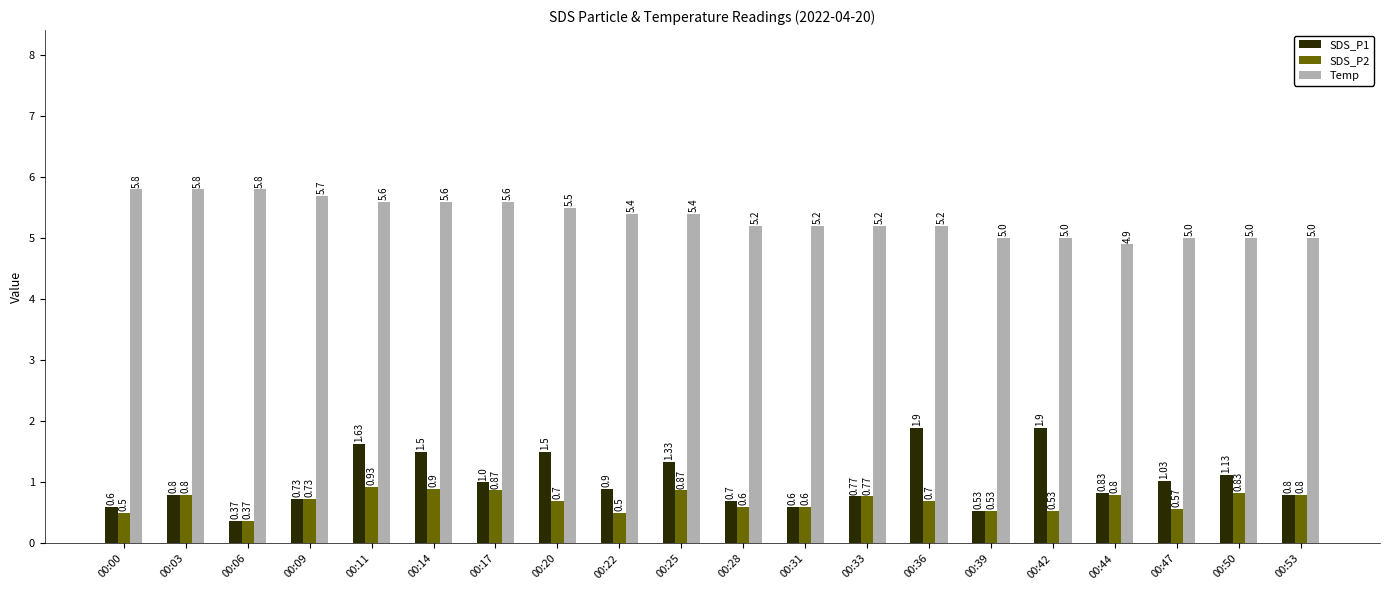

At which label does SDS_P2 reach its minimum?

00:06